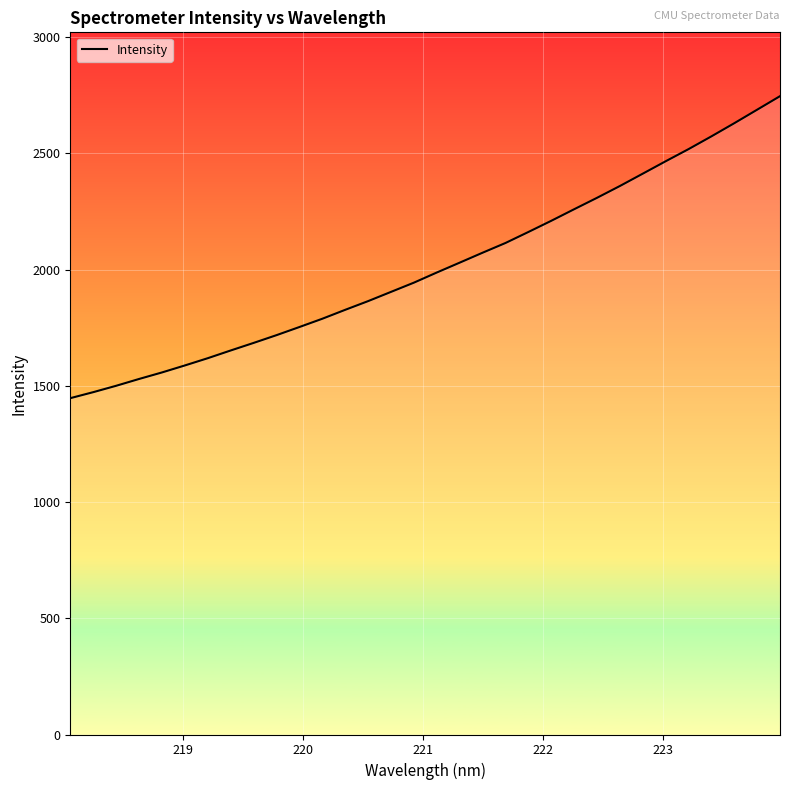

What is the smallest value displayed?

1446.8